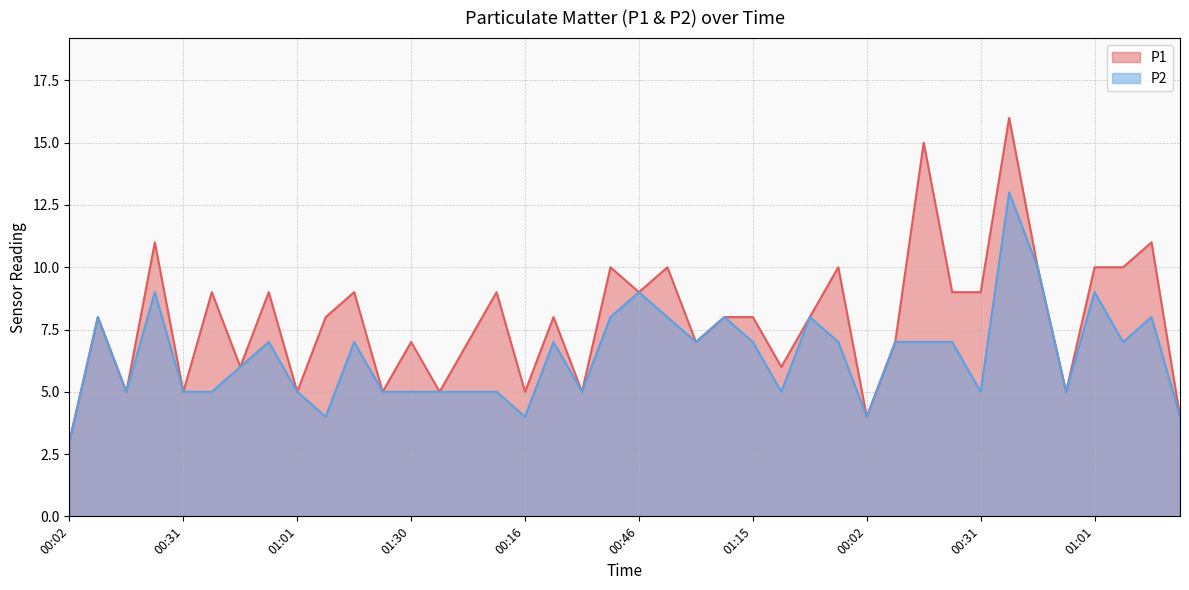

At 00:09, list the series in order from smallest to largest.

P1, P2